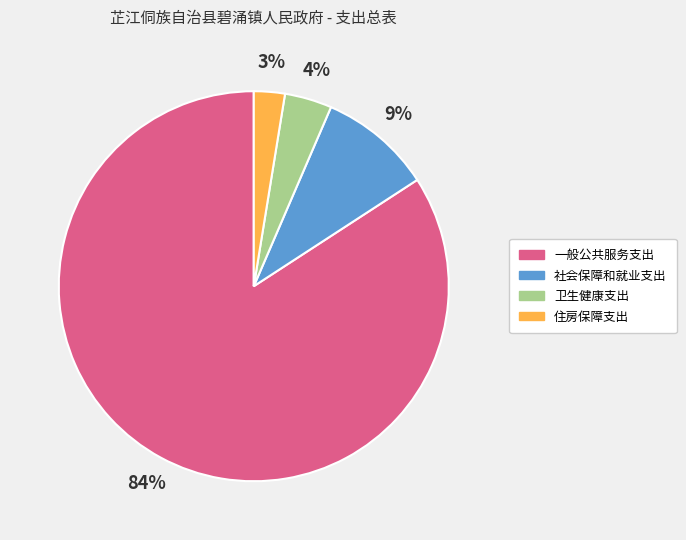

Combined, do 卫生健康支出 and 一般公共服务支出 account for over 50%?

Yes